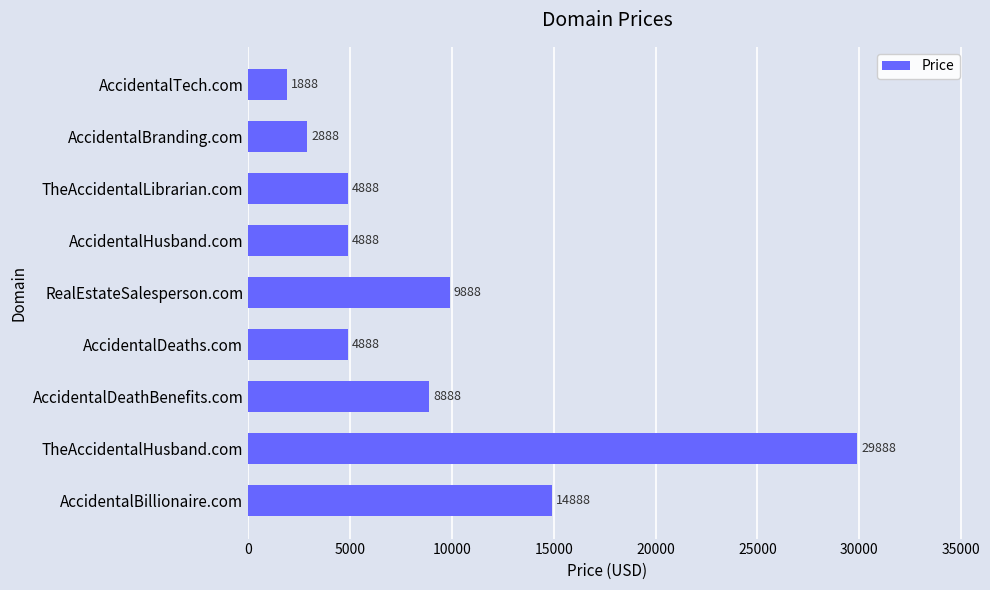

Is it true that the value at TheAccidentalLibrarian.com is 4888?

True